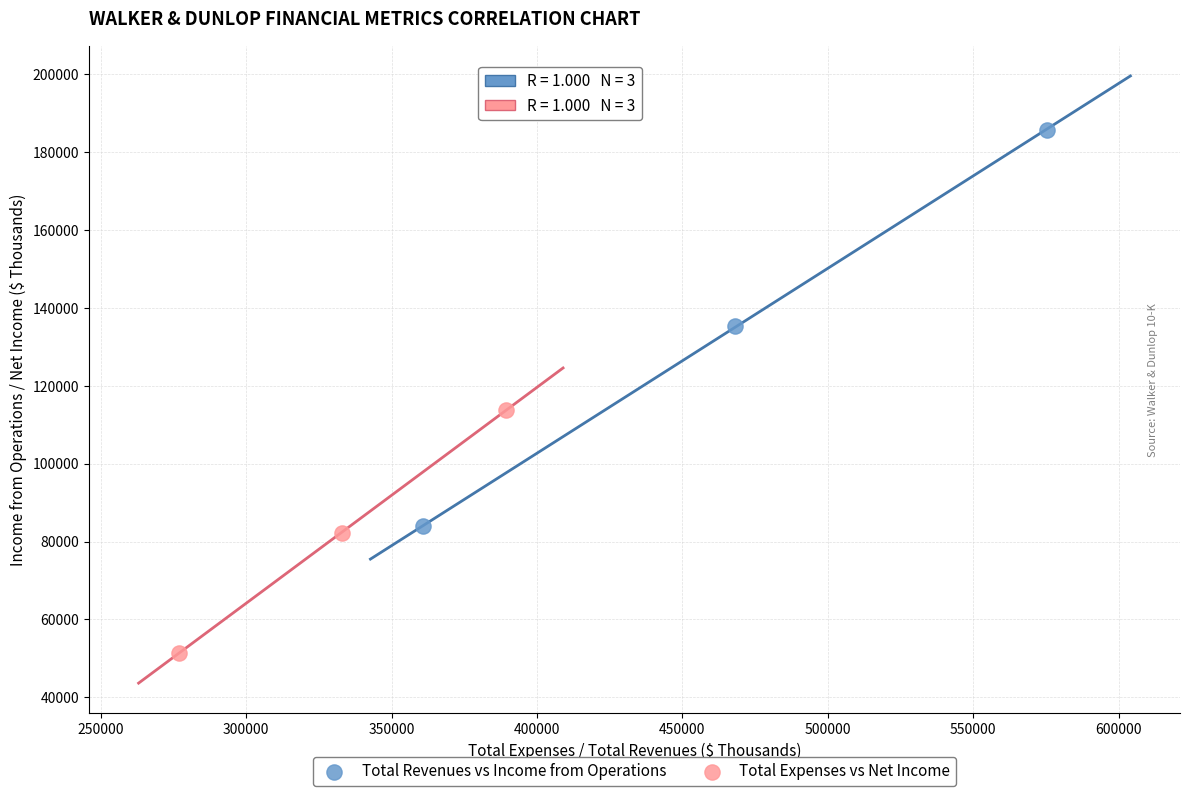

Which series contains the lowest Y value?

Total Expenses vs Net Income